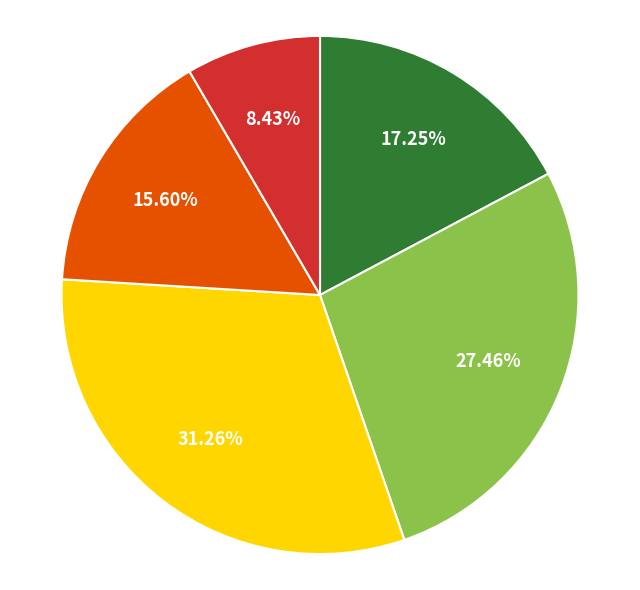

Count the number of slices in the pie.

5